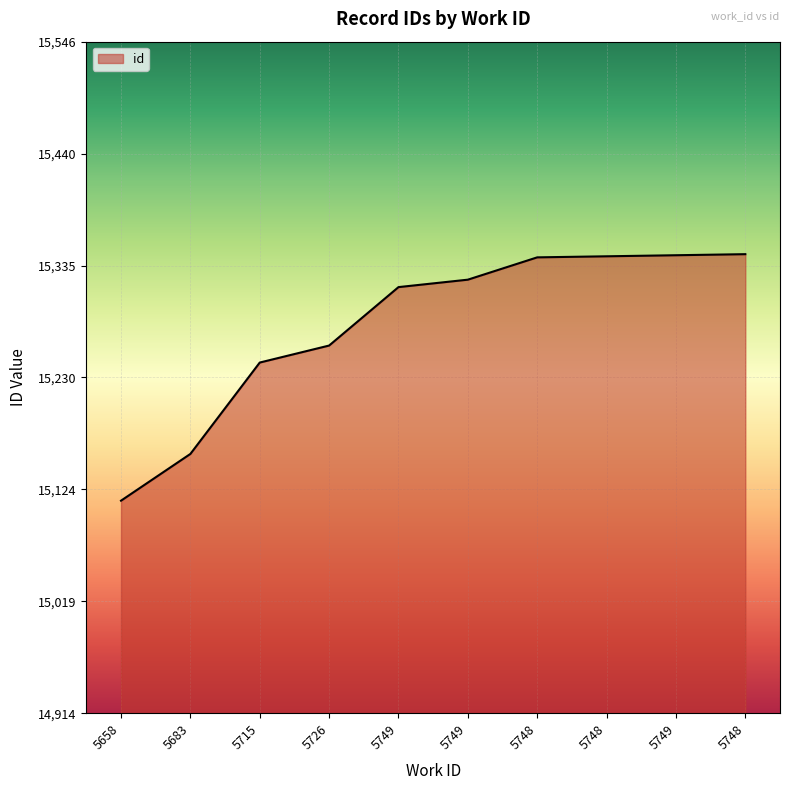

What is the minimum value shown in the chart?

15114